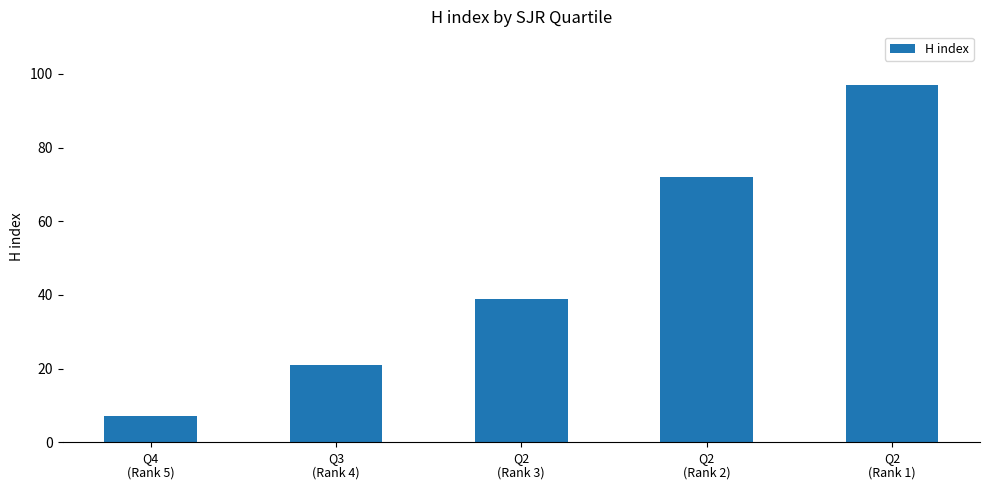

True or false: the data shows 11 at Q2
(Rank 3).

False